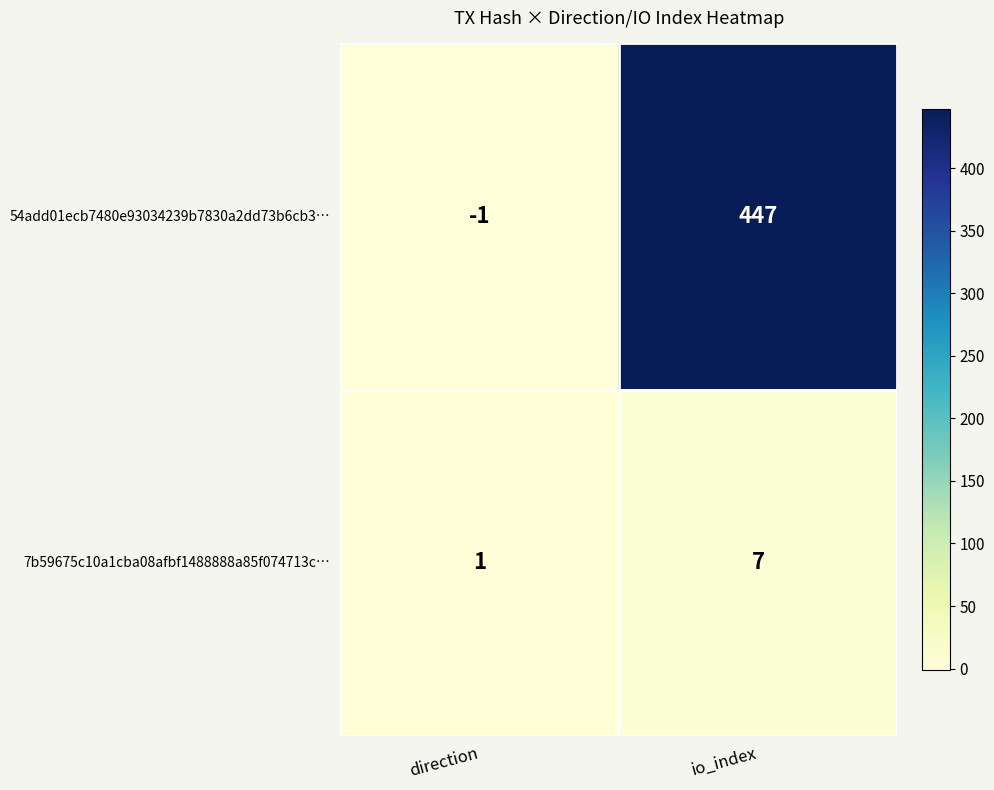

At which label is 54add01ecb7480e93034239b7830a2dd73b6cb3… closest to 223?

direction